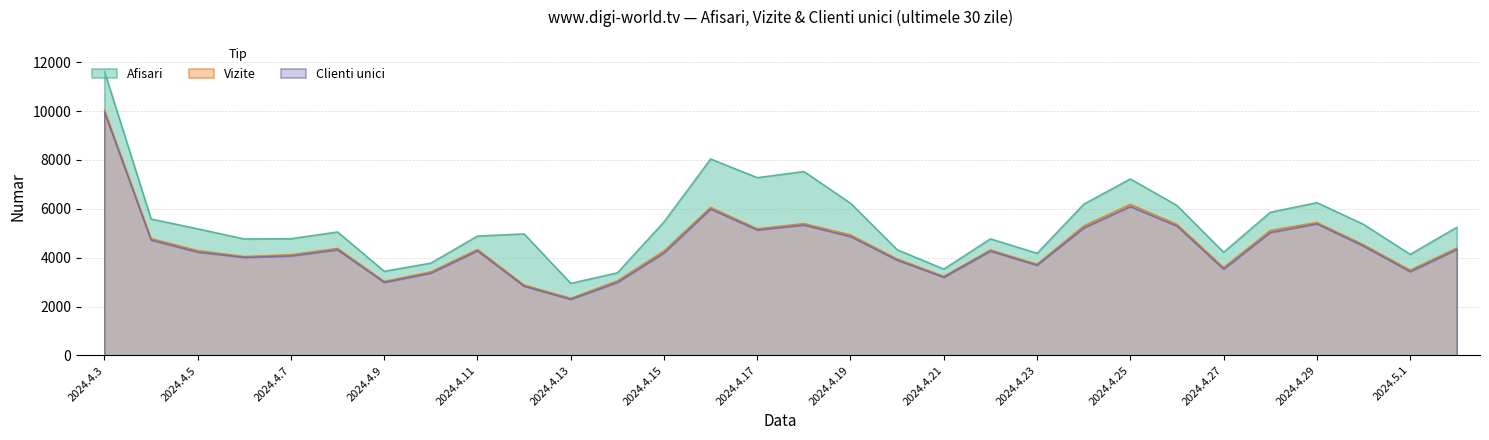

At how many categories does at least one series exceed 10579?

1